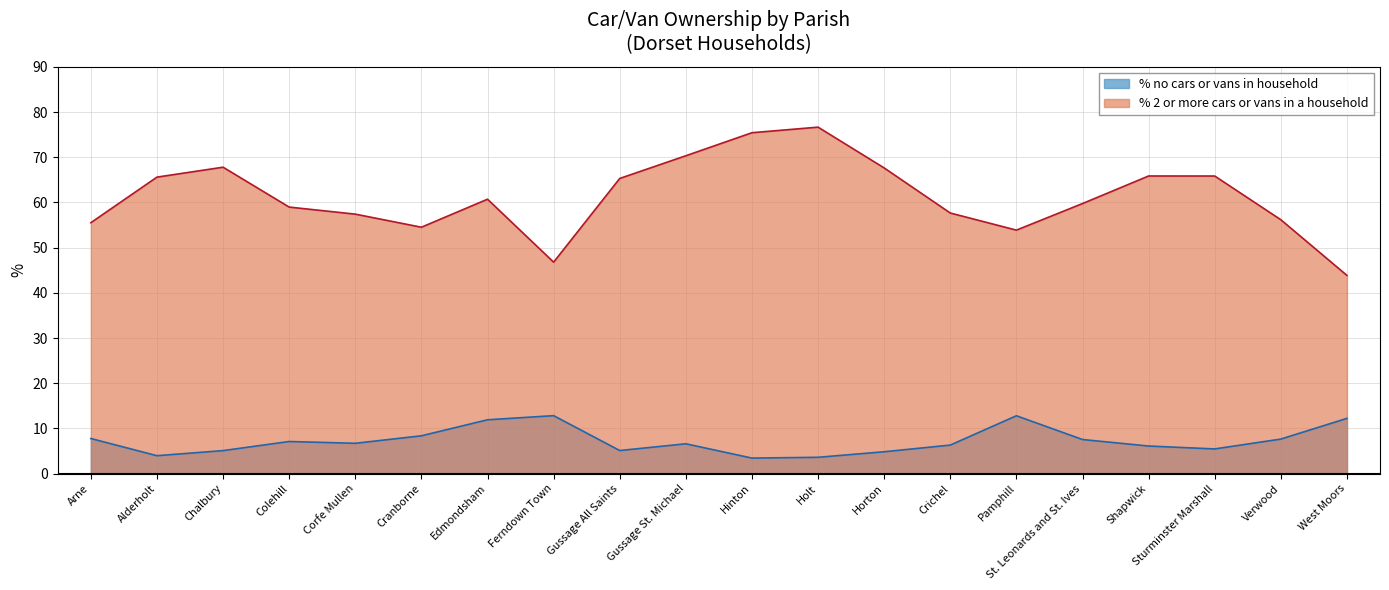

At how many categories does at least one series exceed 18?

20